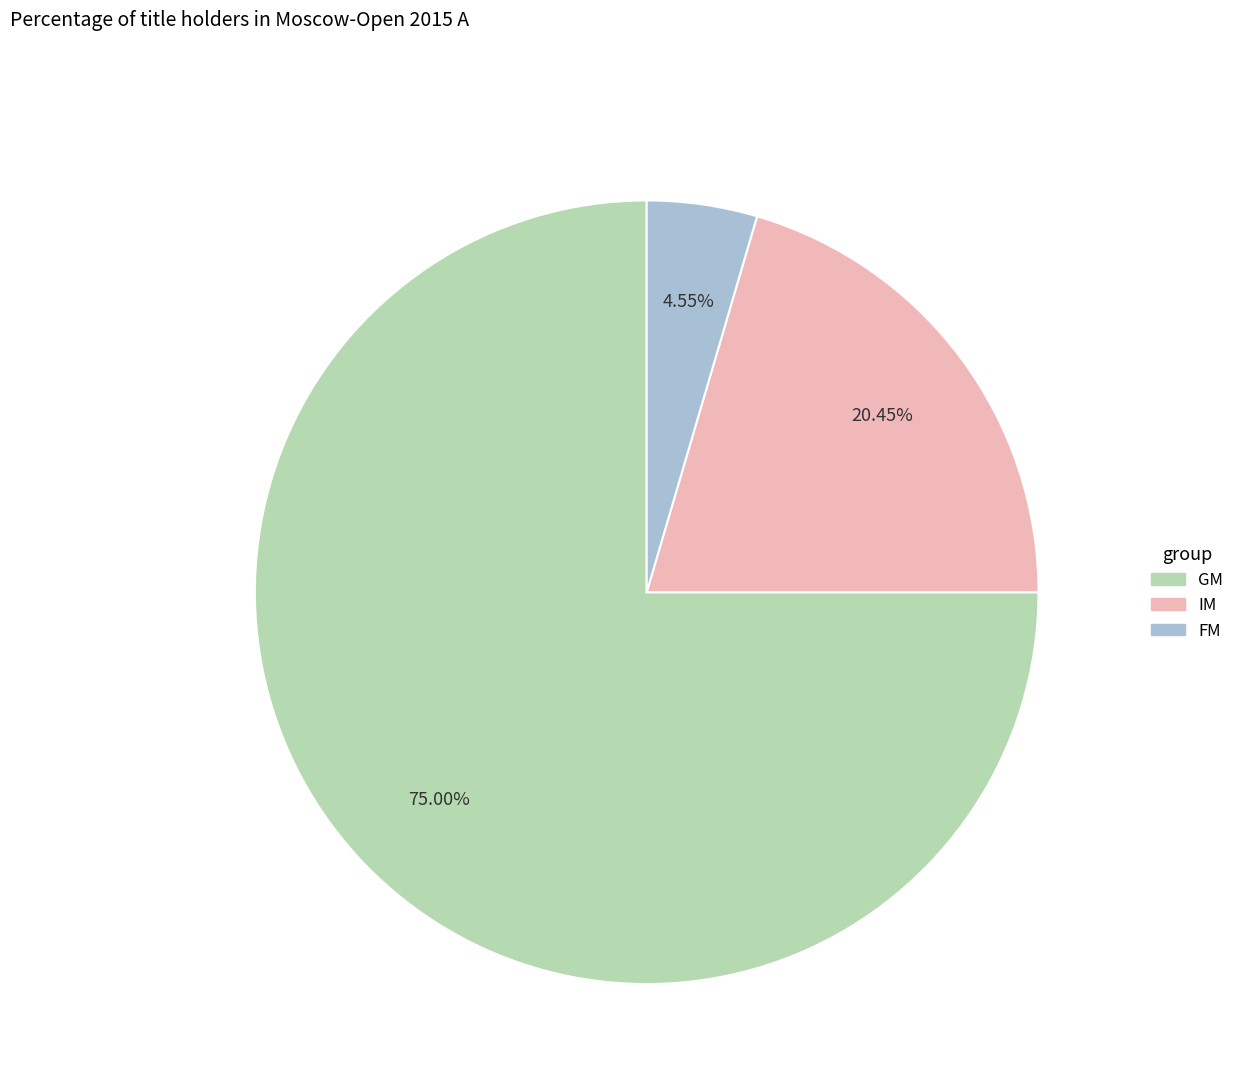

To the nearest percent, what is the difference between the GM and IM slice percentages?

55%